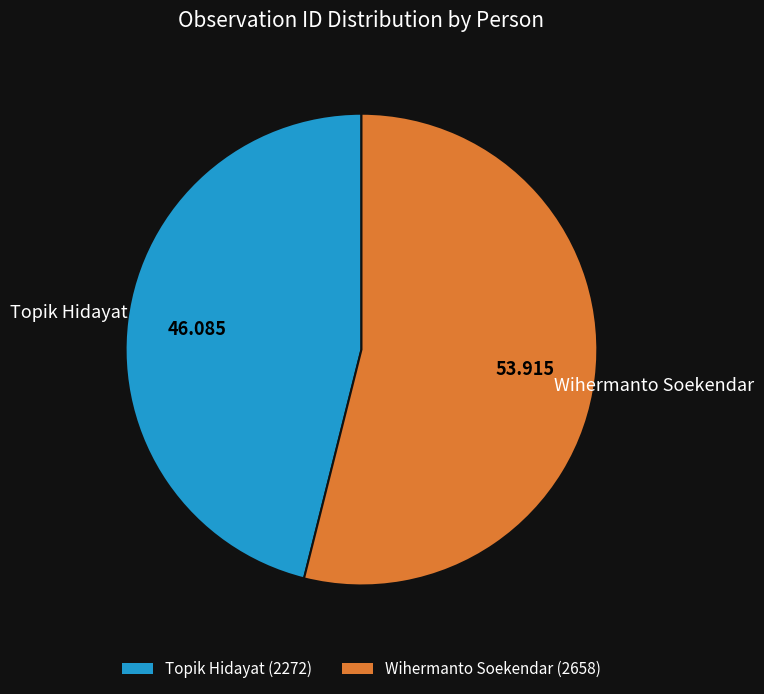

Does Wihermanto Soekendar account for over 50% of the chart?

Yes